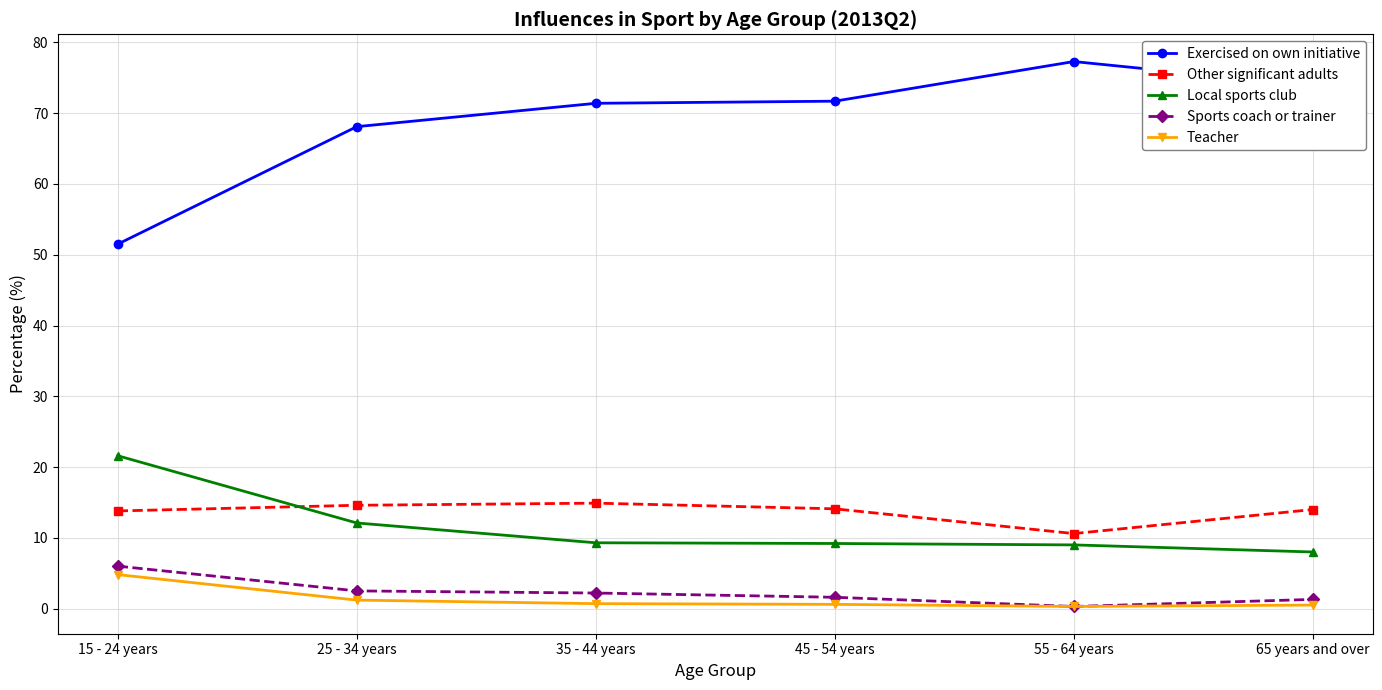

At how many categories does at least one series exceed 56?

5